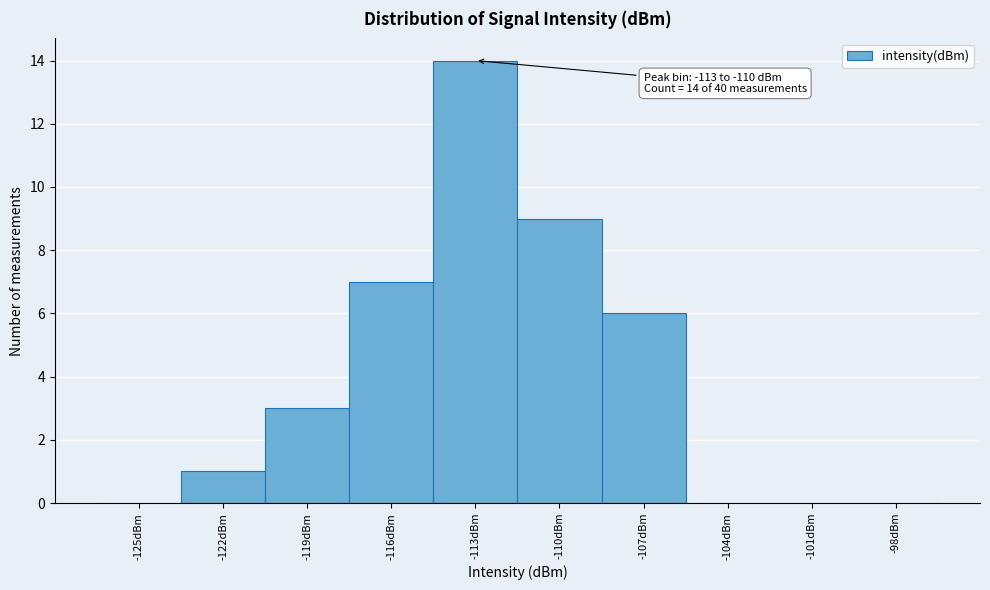

Reading left to right, list all the values displayed in this chart.

-125dBm=0	-122dBm=1	-119dBm=3	-116dBm=7	-113dBm=14	-110dBm=9	-107dBm=6	-104dBm=0	-101dBm=0	-98dBm=0